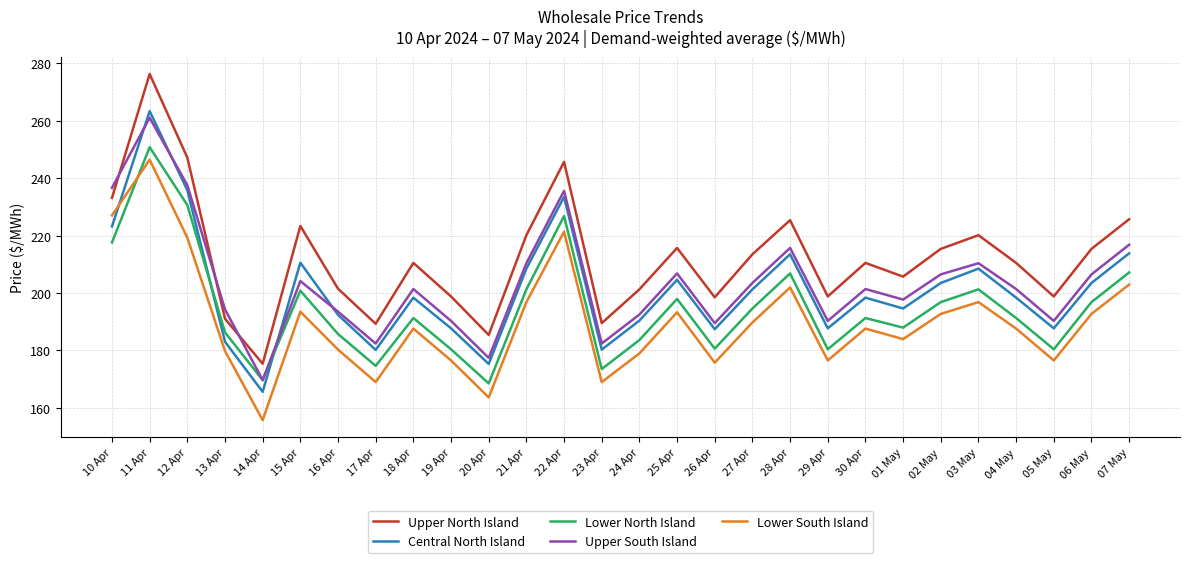

Which series has the largest total across all categories?

Upper North Island